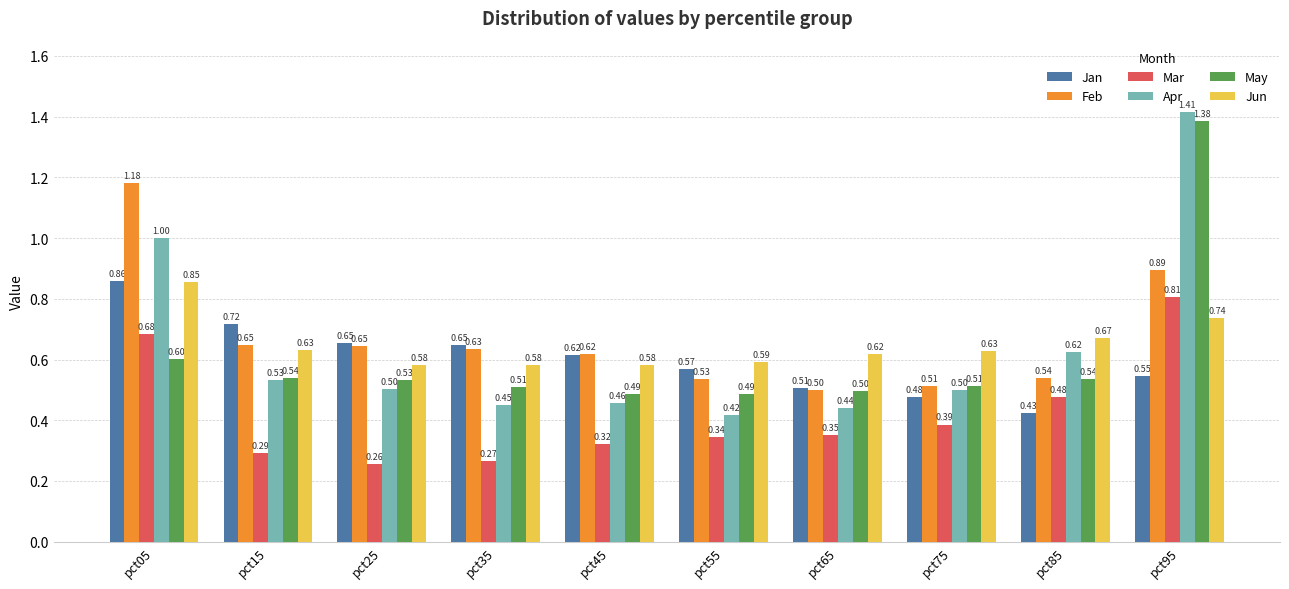

Rank the series at pct15 from highest to lowest value.

Jan, Feb, Jun, May, Apr, Mar